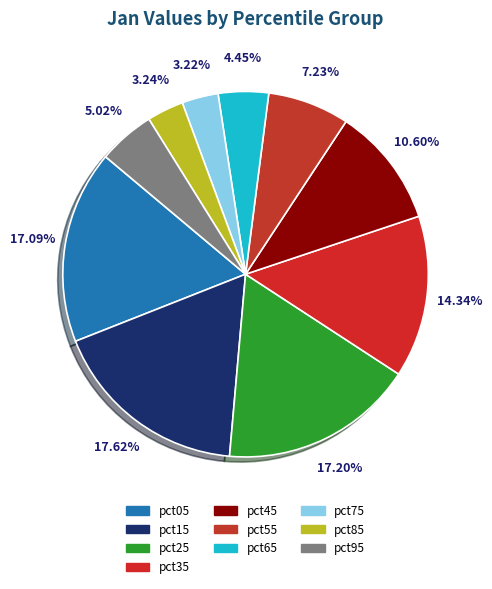

How many segments does this pie chart have?

10